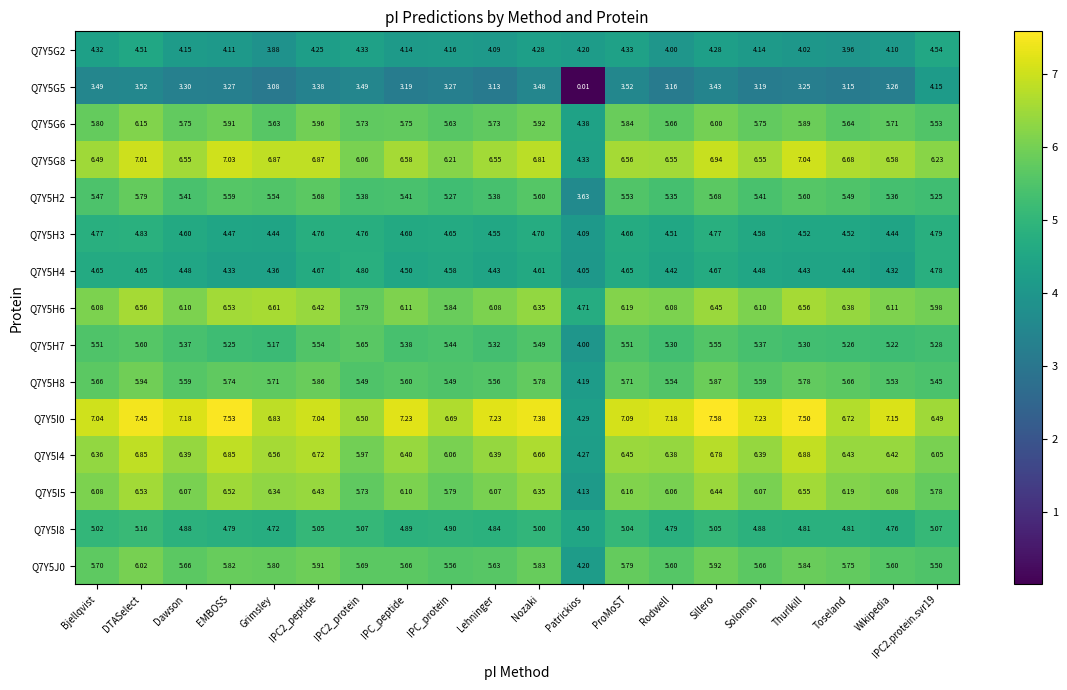

Where does the Q7Y5J0 series first go above 5?

Bjellqvist